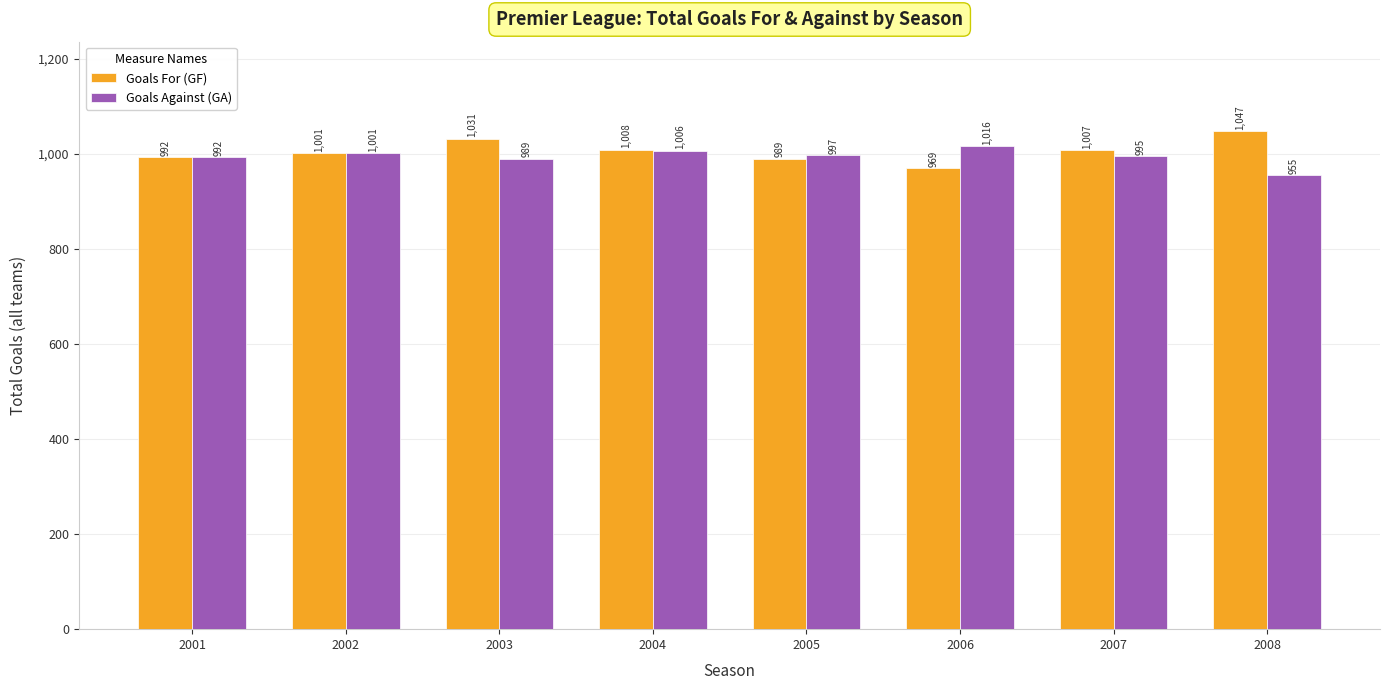

How many groups of bars are there?

8